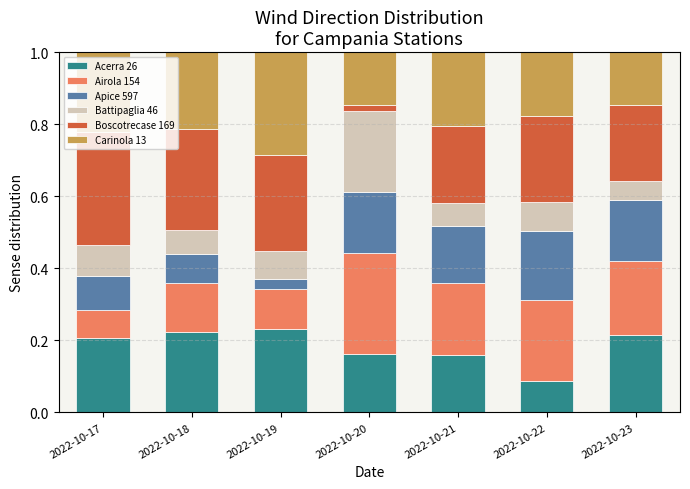

What is the sum of all Acerra 26 values?

1.3